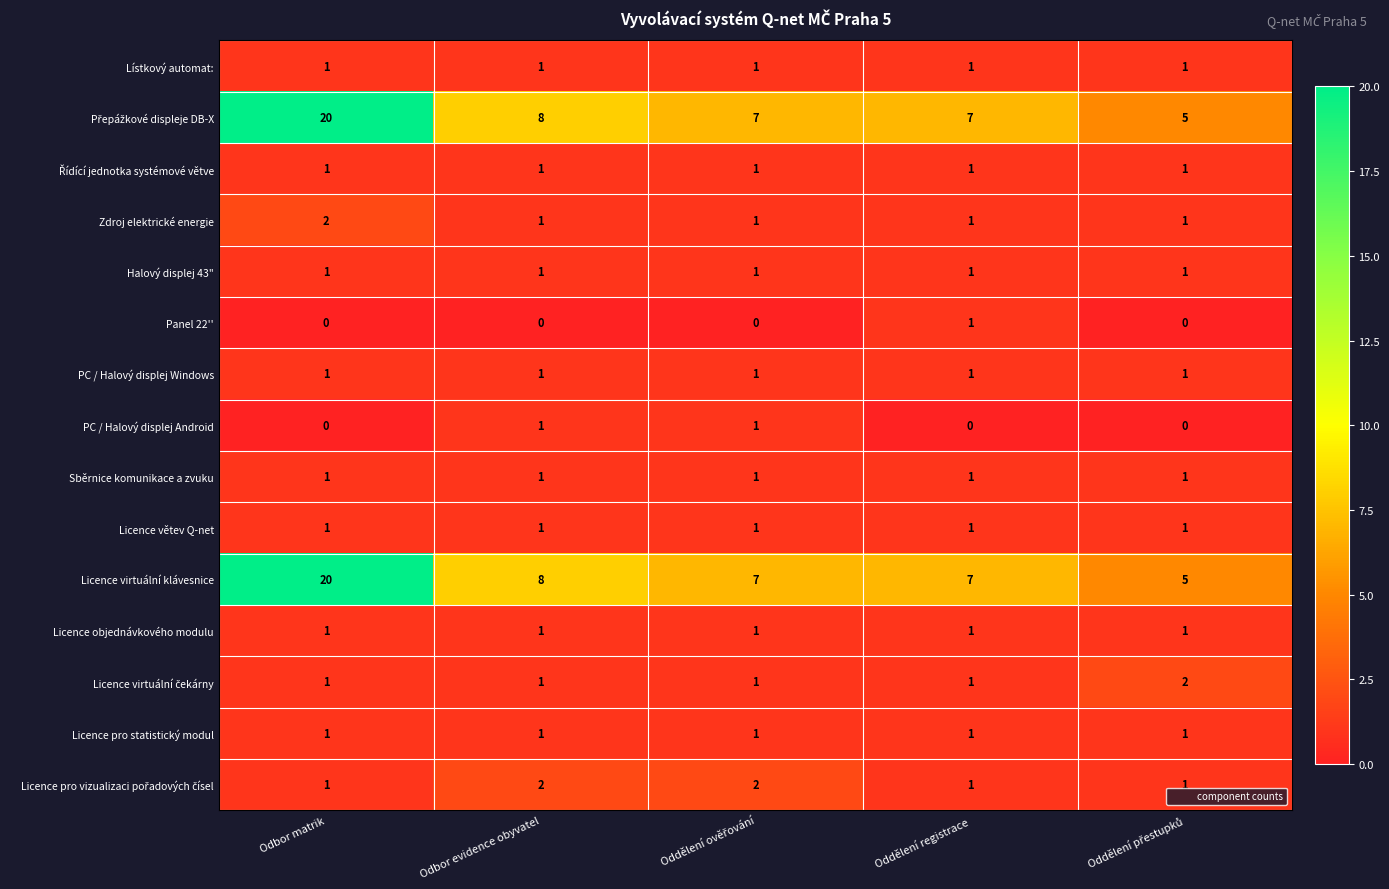

Is it true that Zdroj elektrické energie equals 1 at Odbor evidence obyvatel?

True